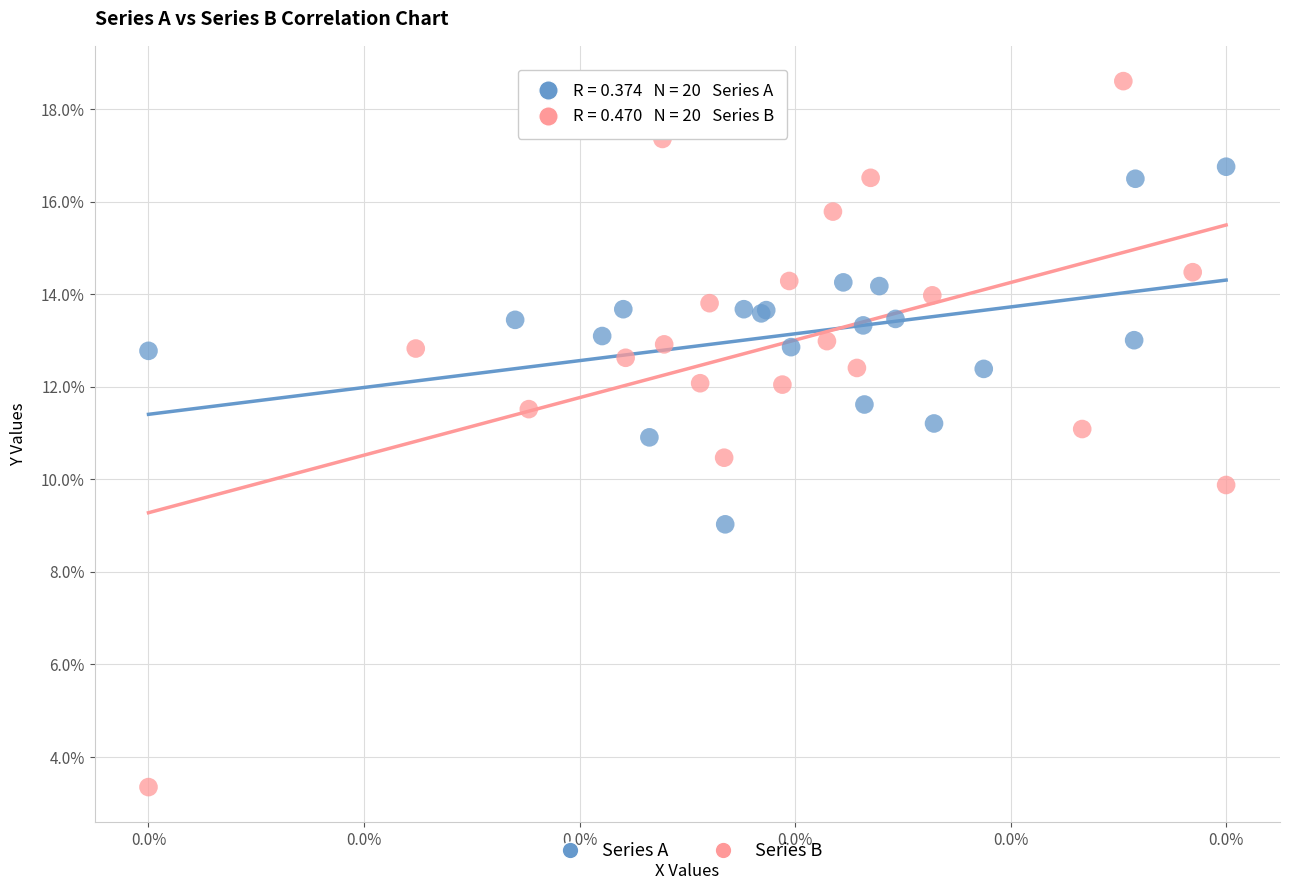

Which series has the widest spread of Y values?

Series B